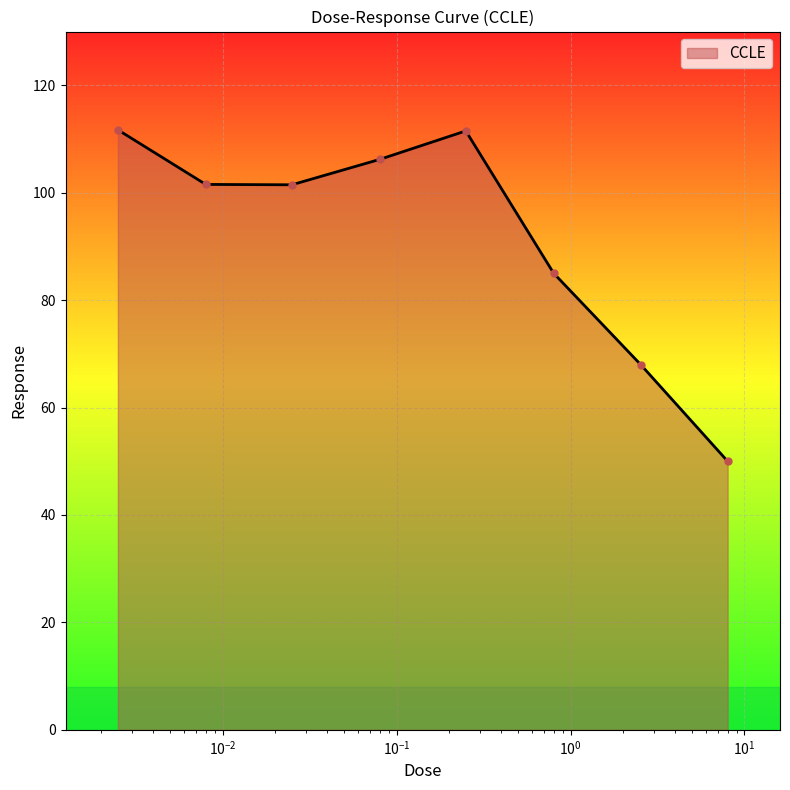

How many categories are shown in the chart?

8